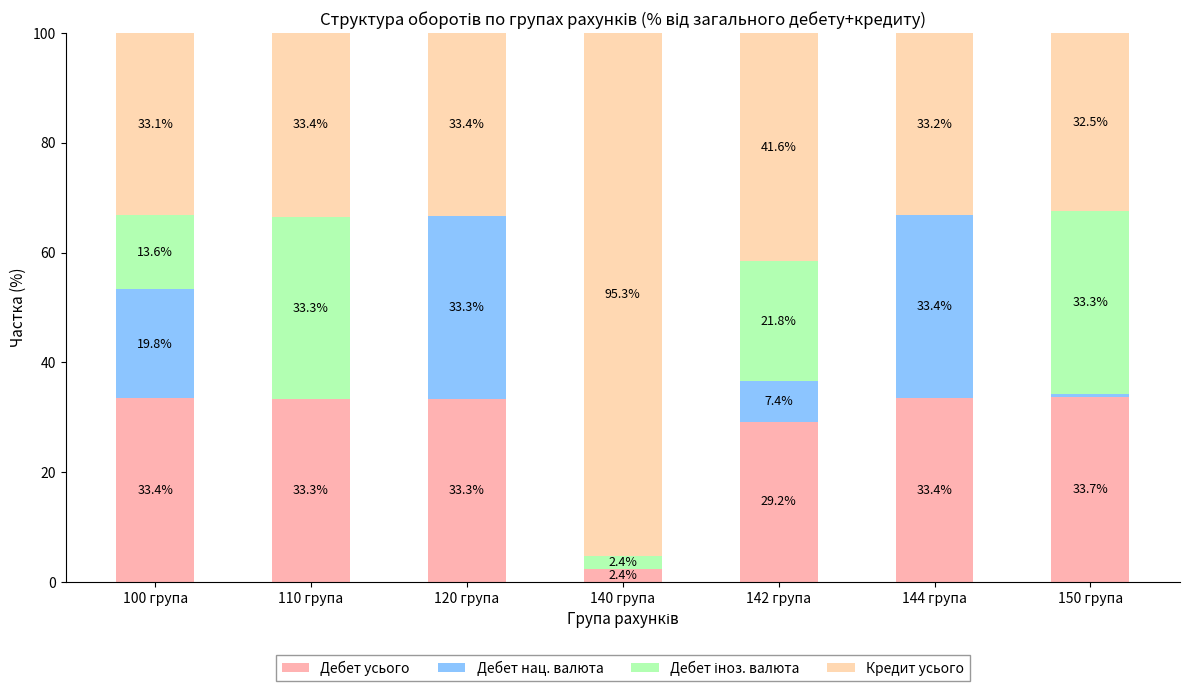

How many distinct data groups are displayed?

4